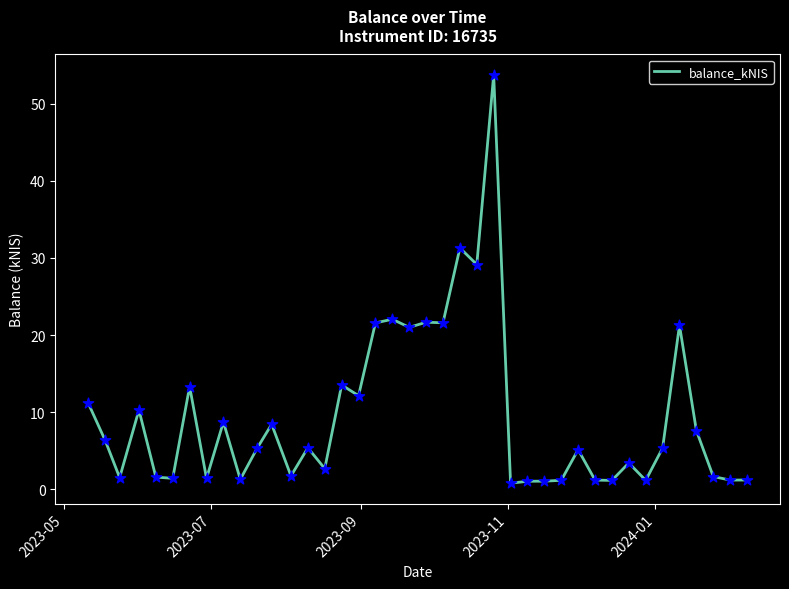

What is the difference between the maximum and minimum values?

53.0